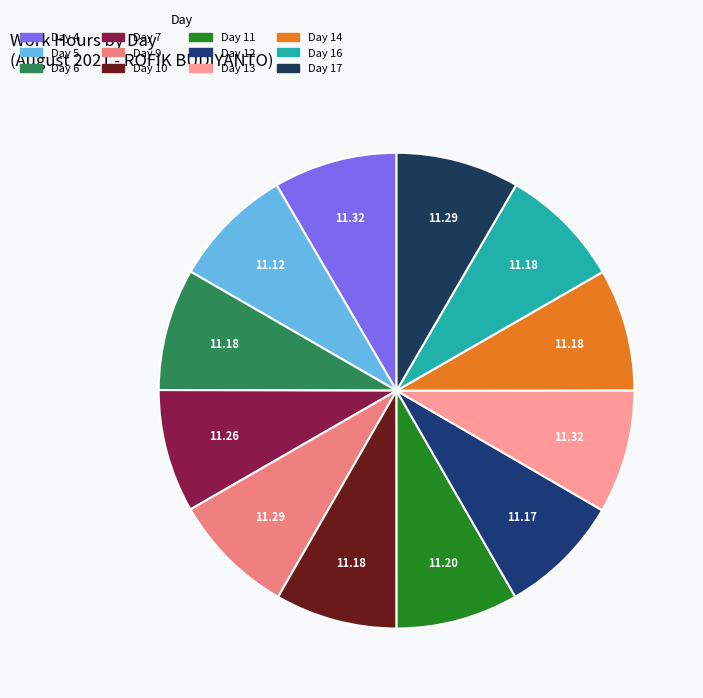

How many segments does this pie chart have?

12